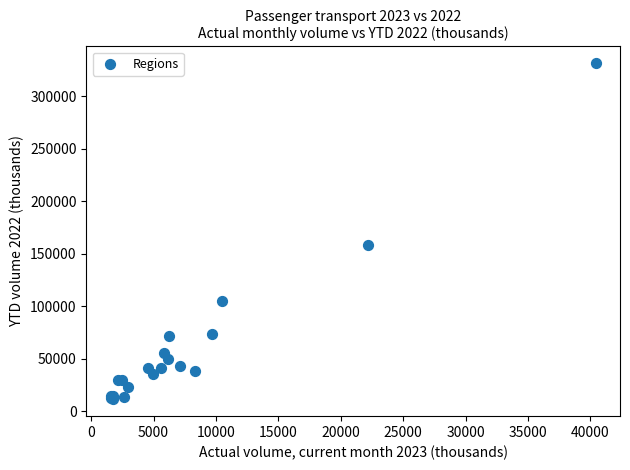

What Y value in the scatter plot is closest to 171215?

158627.7